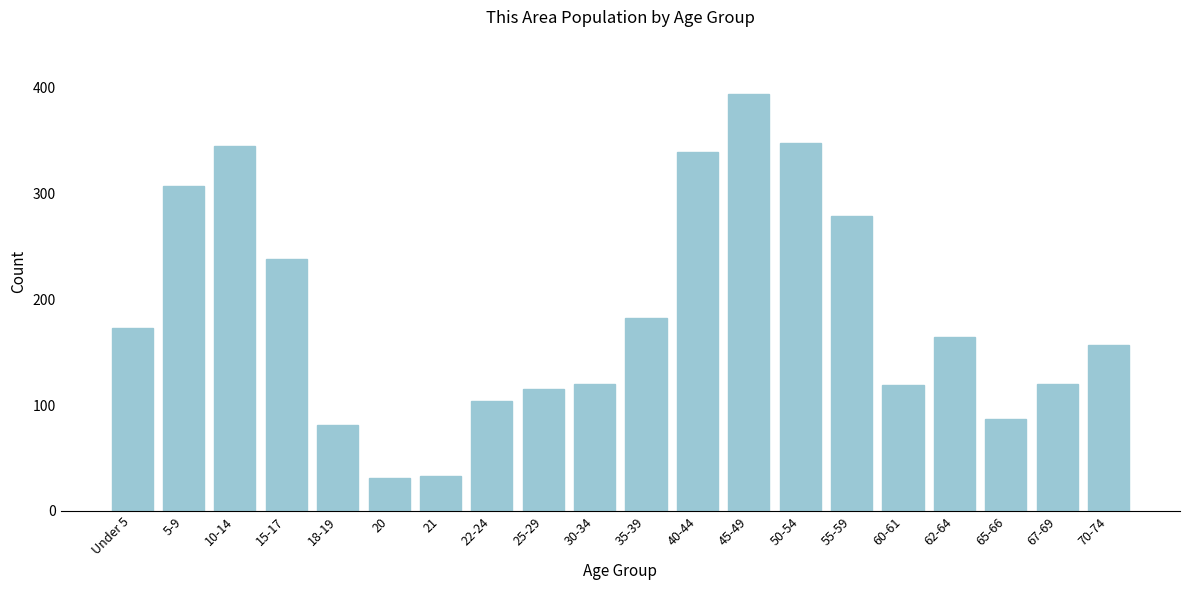

What is the label of the 19th bar from the left?

67-69